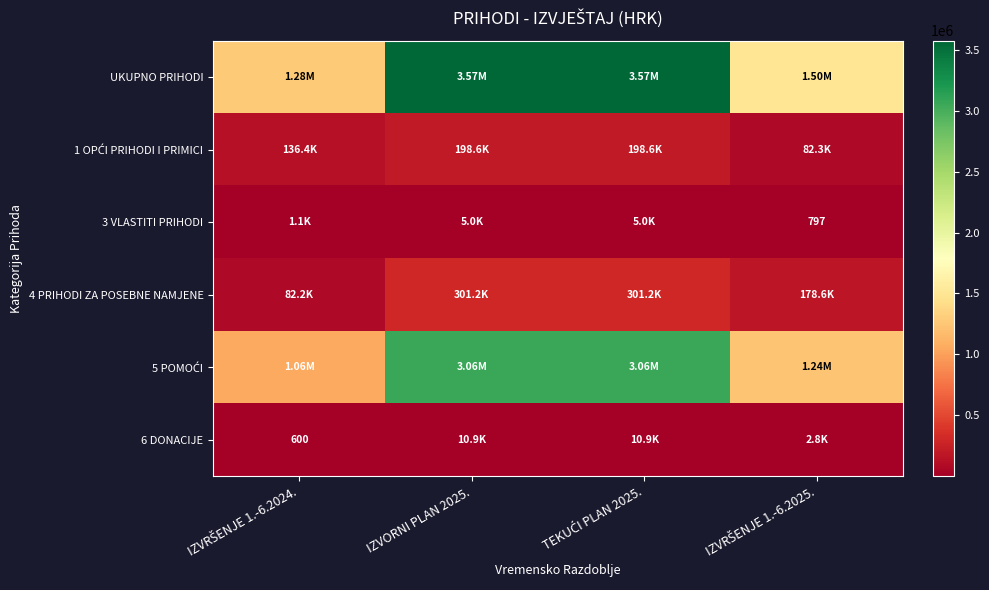

The value of 3 VLASTITI PRIHODI at TEKUĆI PLAN 2025. is 8583.7. True or false?

False